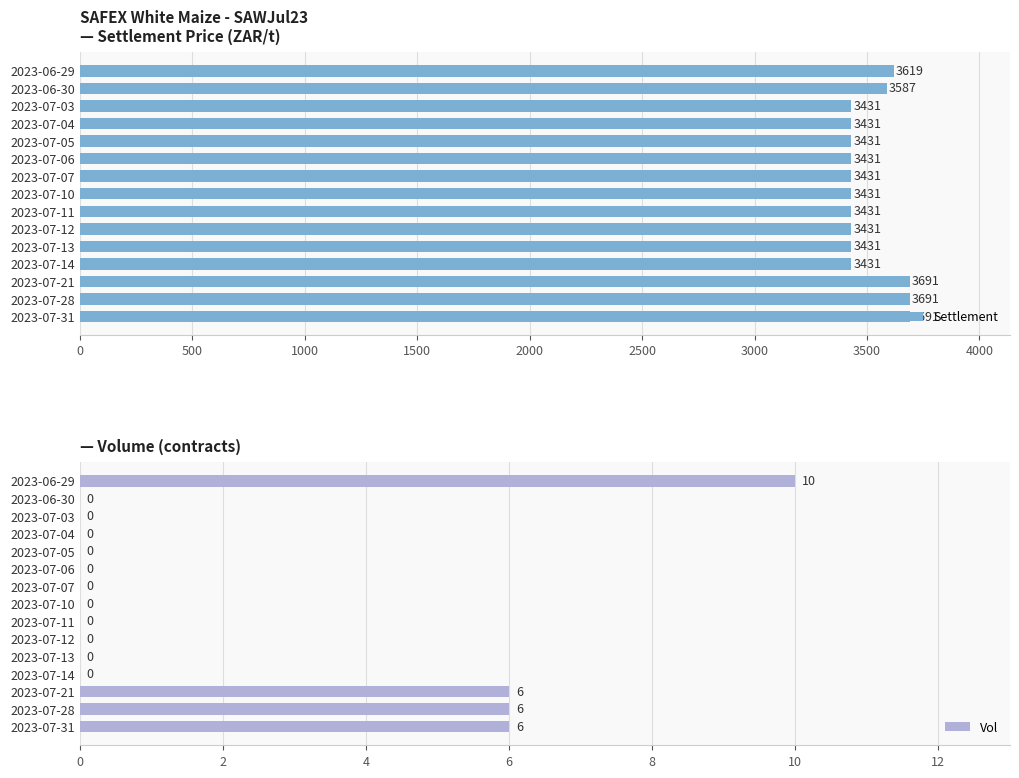

What is the average value of the Settlement series?

3506